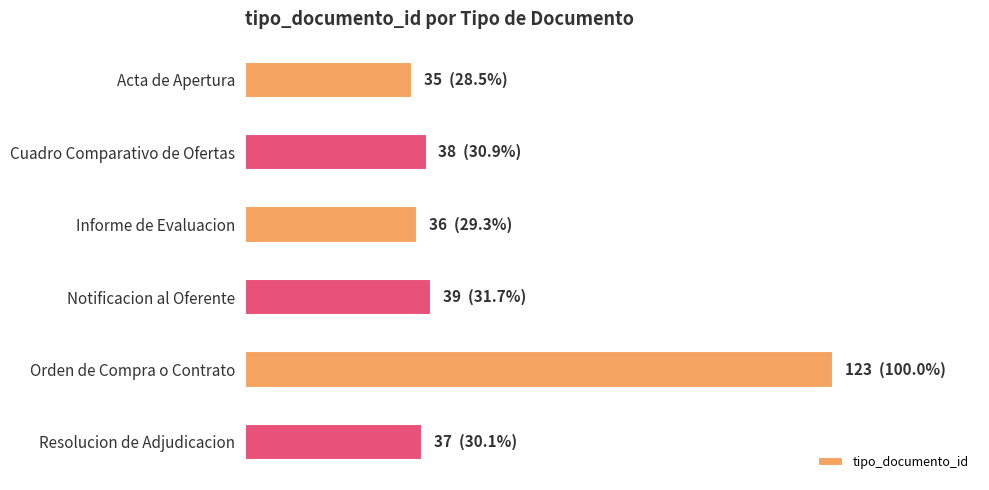

Which label corresponds to the largest value in the chart?

Orden de Compra o Contrato